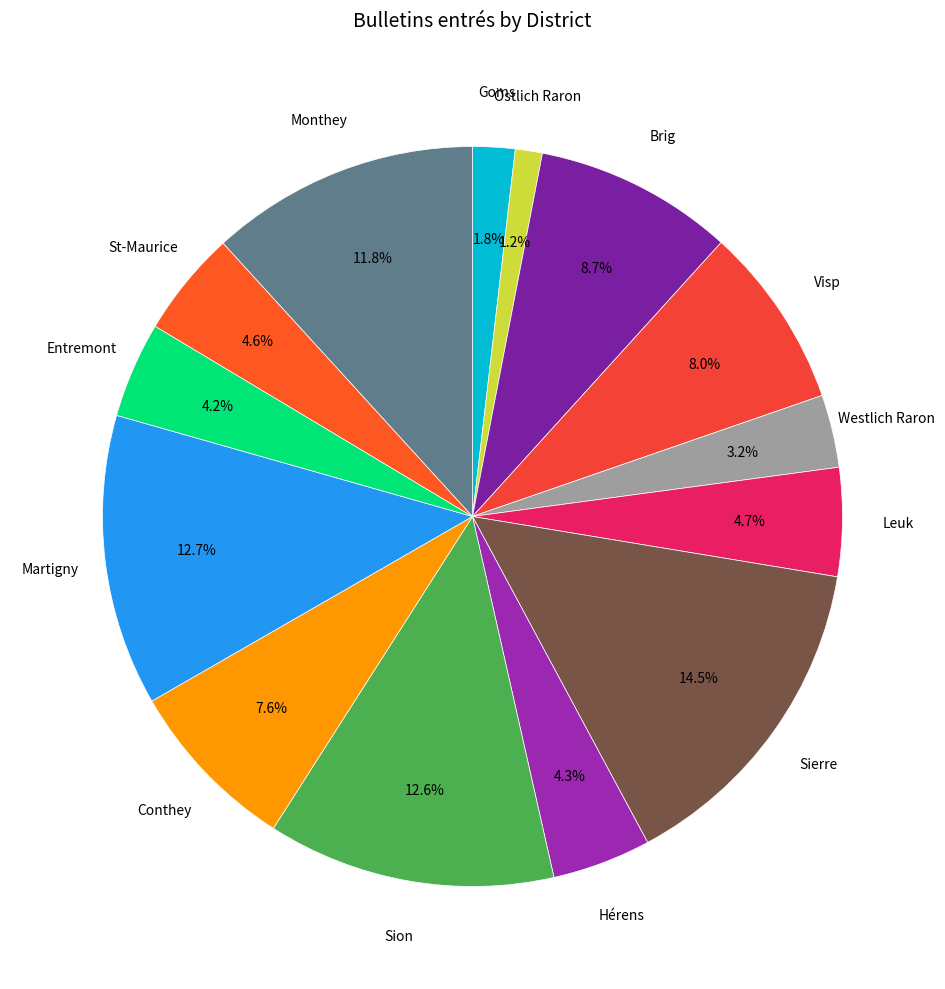

Which category has the biggest portion of the pie?

Sierre